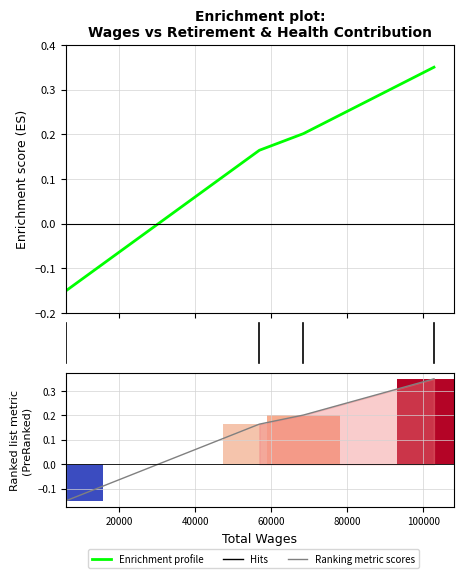

Which series has the largest range (max minus min)?

Enrichment profile